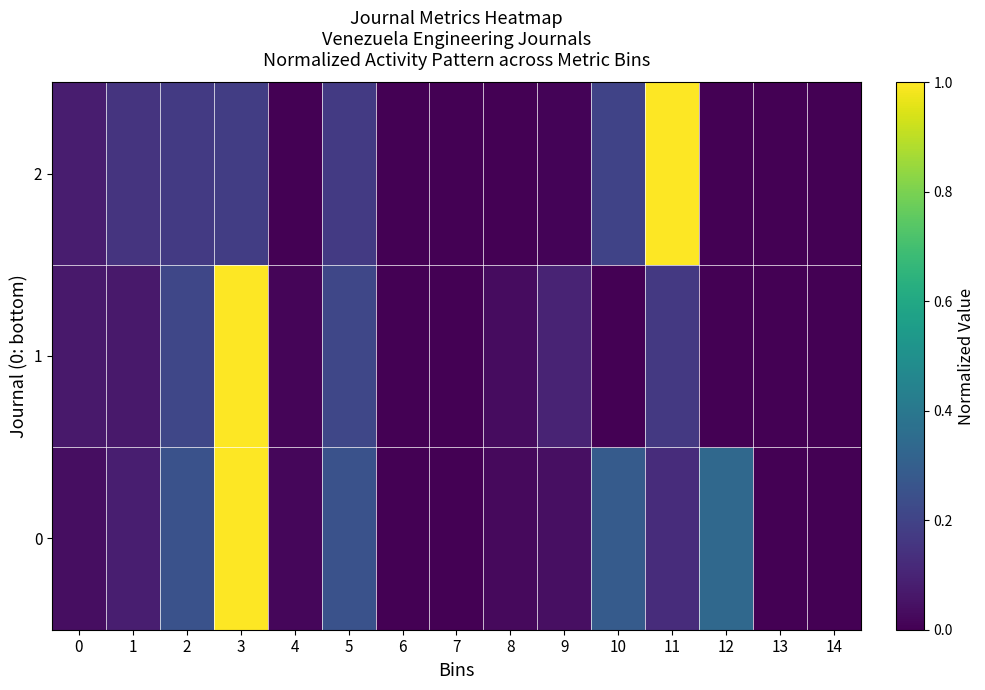

Reading left to right, extract all data points from this chart.

0: 0=0.0	1=0.1	2=0.3	3=1.0	4=0.0	5=0.3	6=0.0	7=0.0	8=0.0	9=0.0	10=0.3	11=0.1	12=0.3	13=0.0	14=0.0
1: 0=0.1	1=0.1	2=0.2	3=1.0	4=0.0	5=0.2	6=0.0	7=0.0	8=0.0	9=0.1	10=0.0	11=0.2	12=0.0	13=0.0	14=0.0
2: 0=0.1	1=0.1	2=0.2	3=0.2	4=0.0	5=0.2	6=0.0	7=0.0	8=0.0	9=0.0	10=0.2	11=1.0	12=0.0	13=0.0	14=0.0